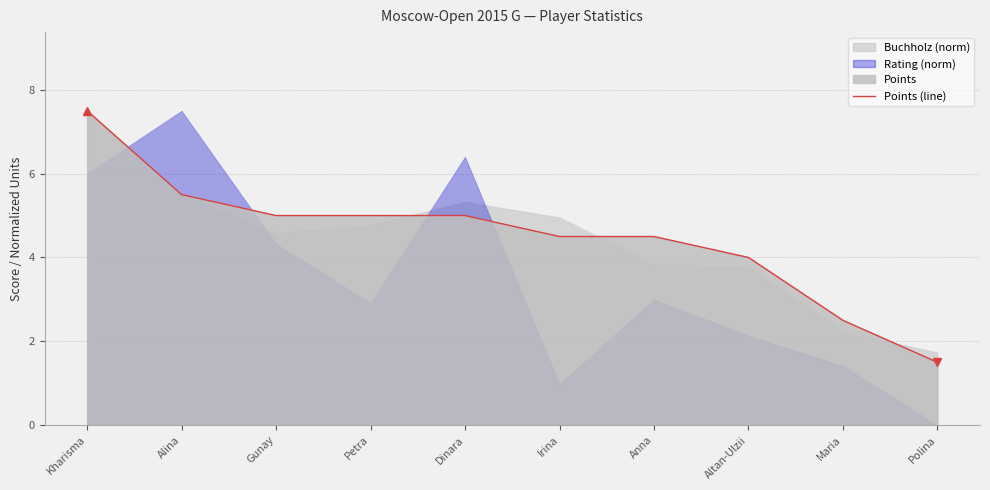

Rank the categories by value from lowest to highest.

Polina, Maria, Altan-Ulzii, Irina, Anna, Gunay, Petra, Dinara, Alina, Kharisma